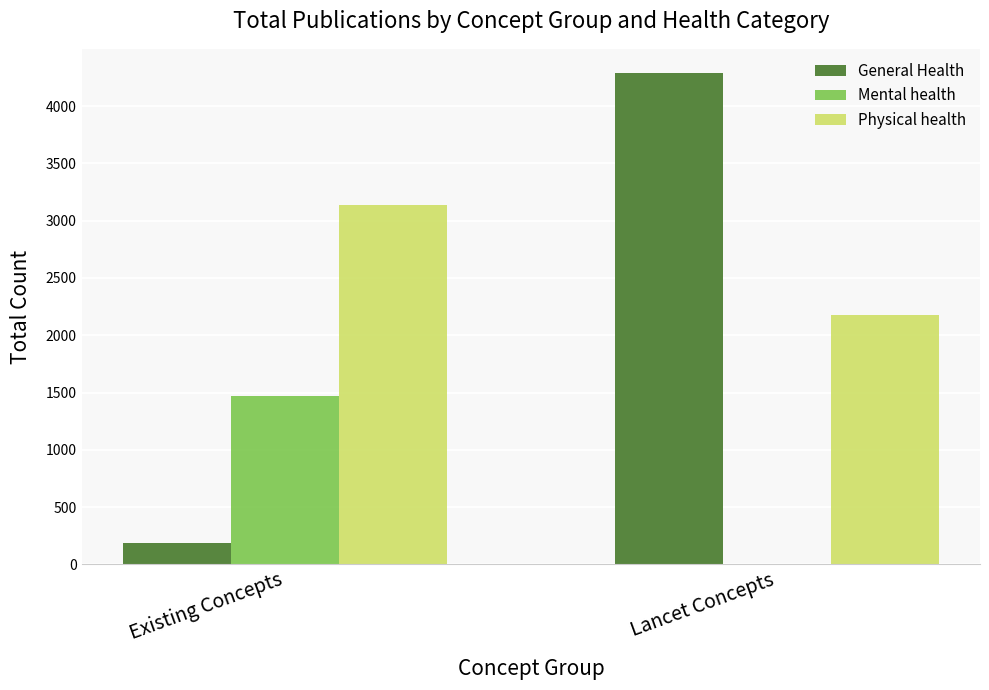

Which series changed the most between Existing Concepts and Lancet Concepts?

General Health